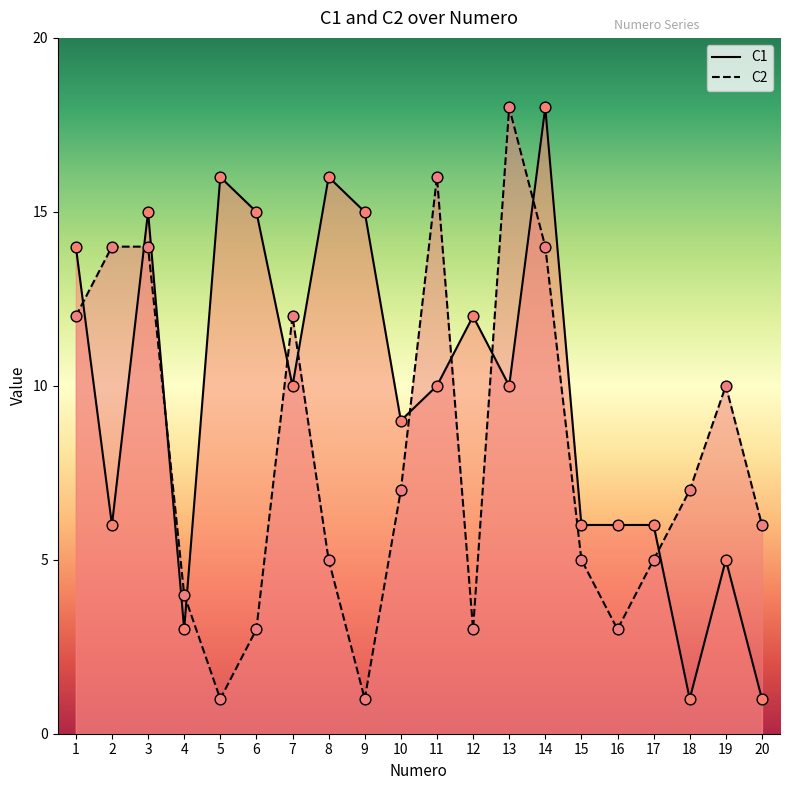

At how many categories does at least one series exceed 8?

14